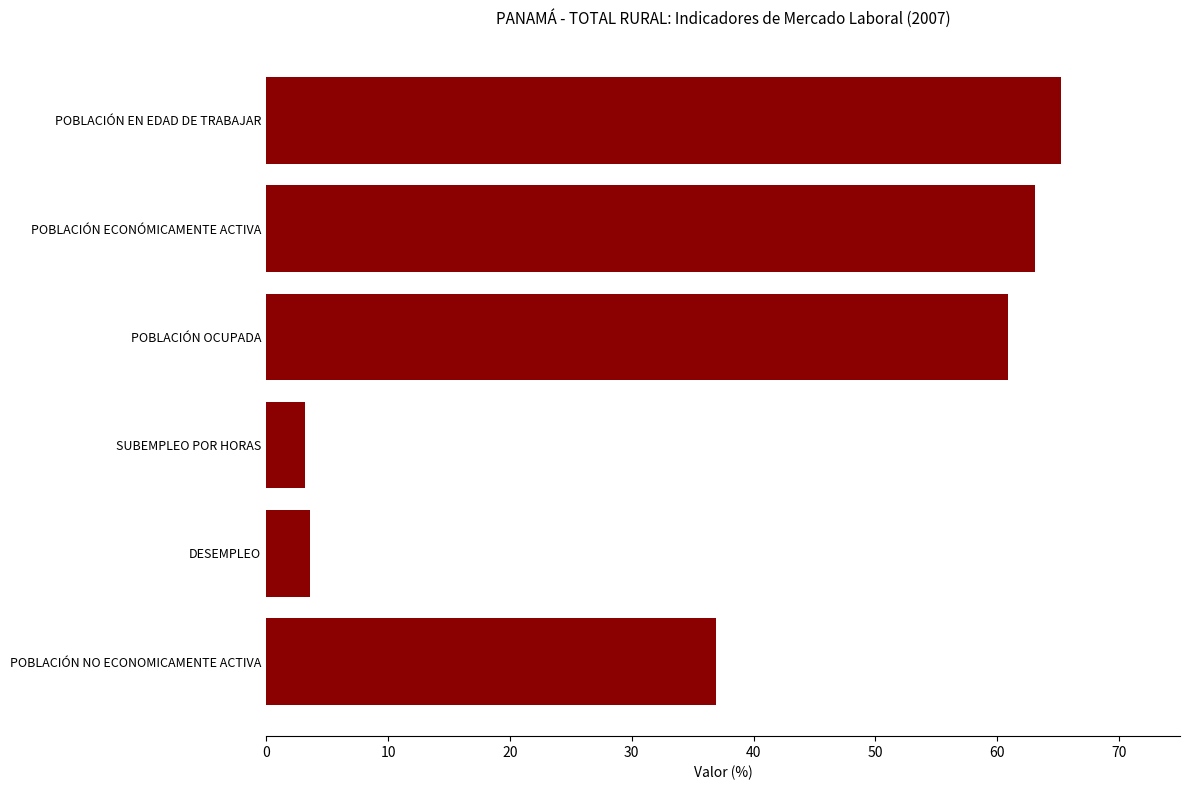

What is the sum of the values at DESEMPLEO and POBLACIÓN ECONÓMICAMENTE ACTIVA?

66.7